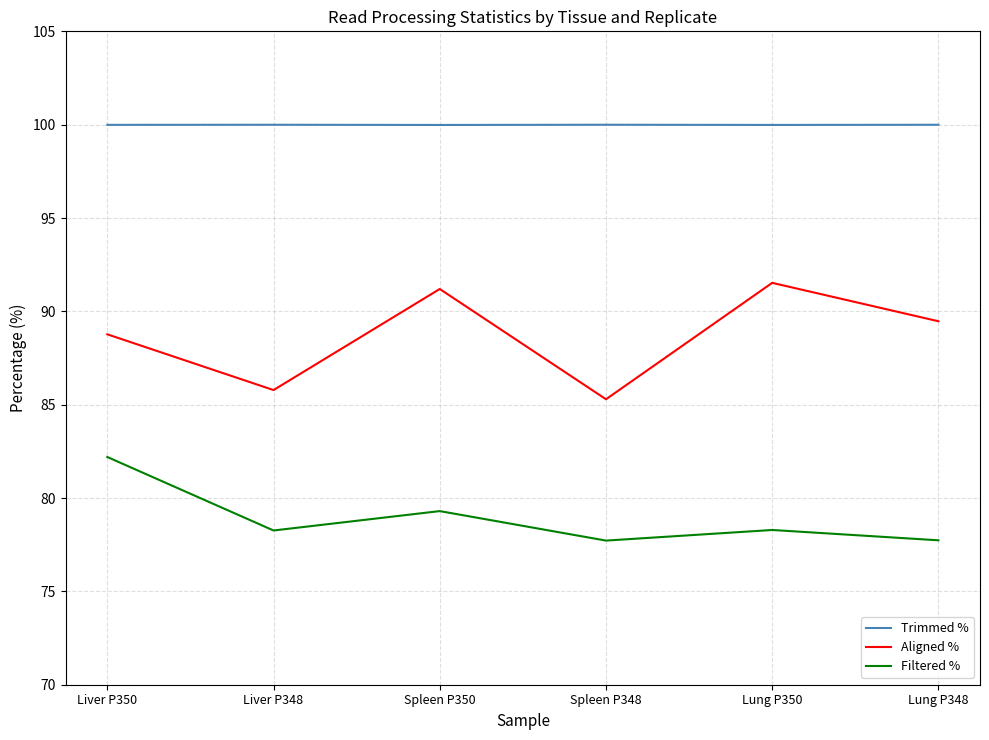

What is the sum of all Aligned % values?

532.0